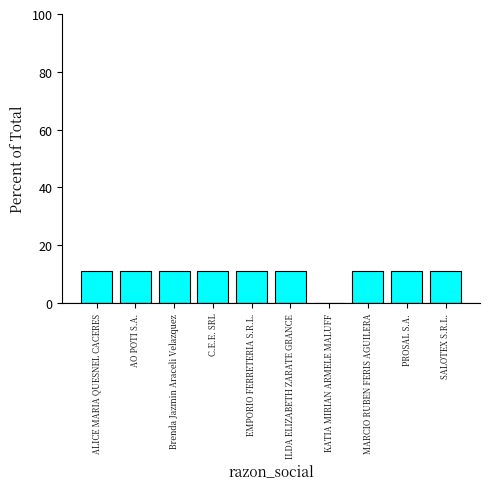

Approximately how many times larger is the value at ILDA ELIZABETH ZARATE GRANCE compared to EMPORIO FERRETERIA S.R.L.?

1.0